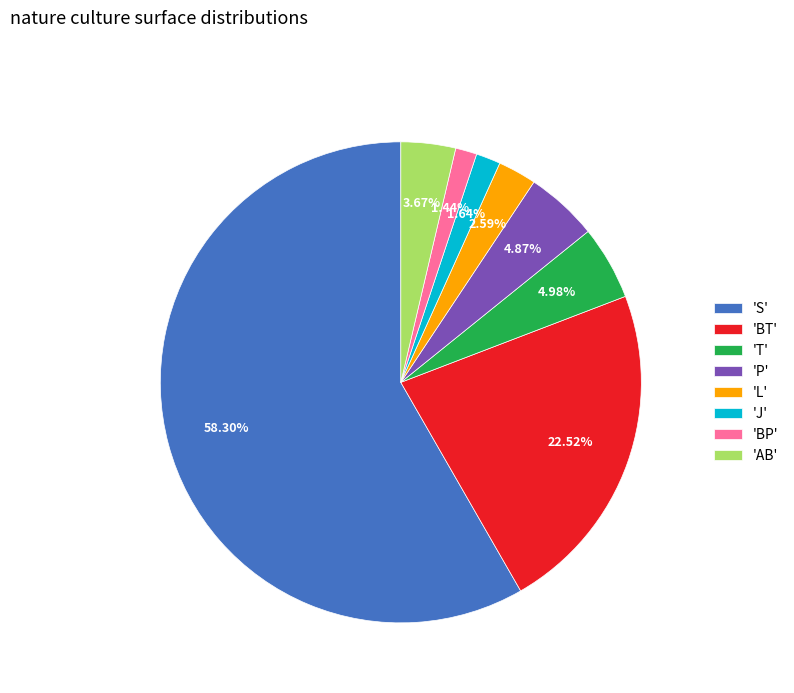

What is the ratio of the value at 'P' to the value at 'AB'?

1.3